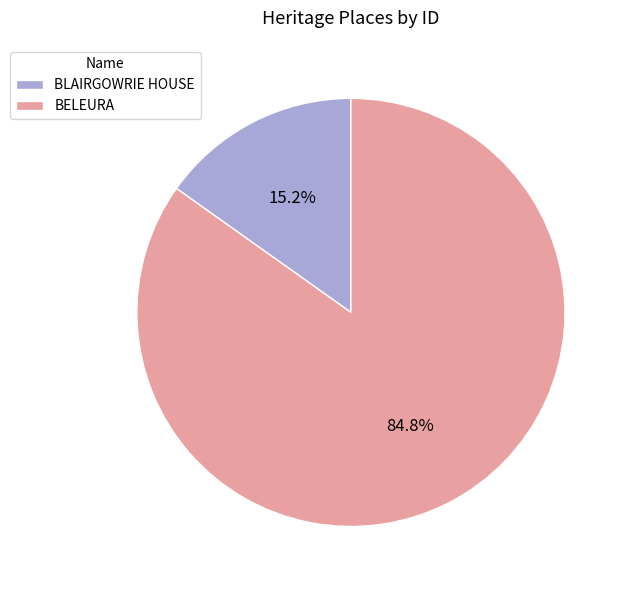

To the nearest percent, what portion does BLAIRGOWRIE HOUSE represent?

15%